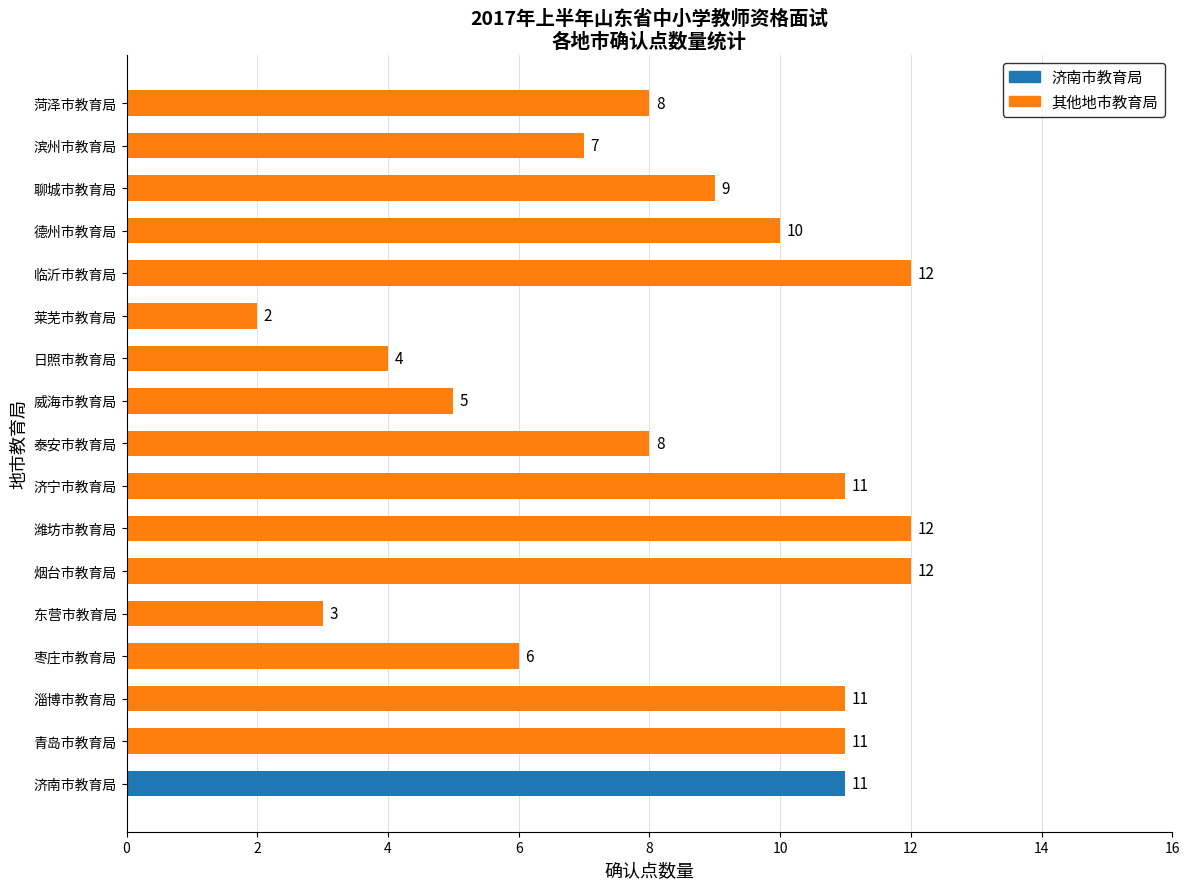

What is the maximum value shown in the chart?

12